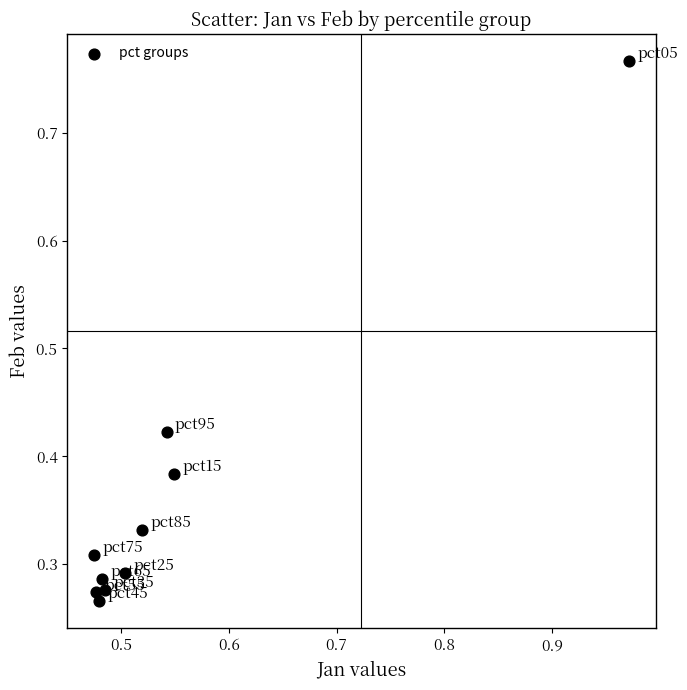

What is the range of Y values (max minus min)?

0.5